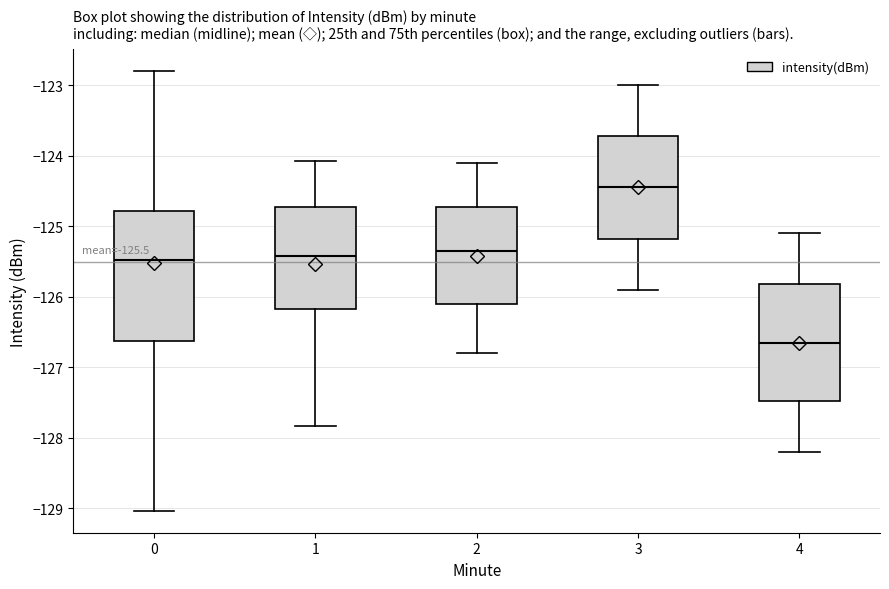

Which box's median line is the lowest?

4